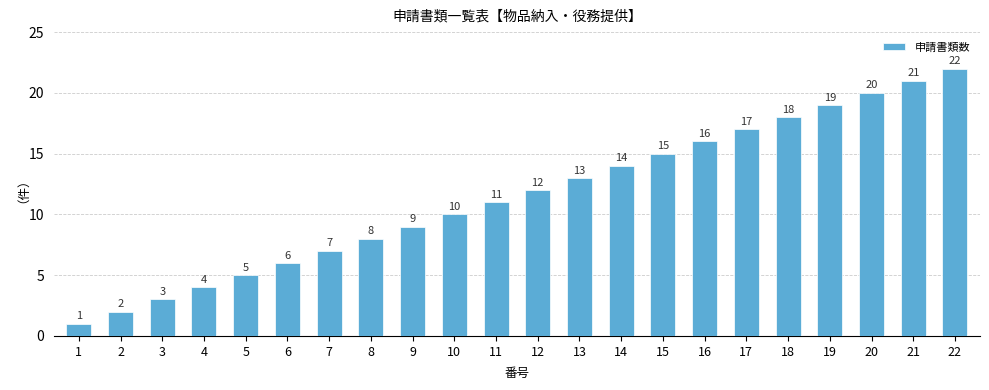

How many bars are there in total?

22